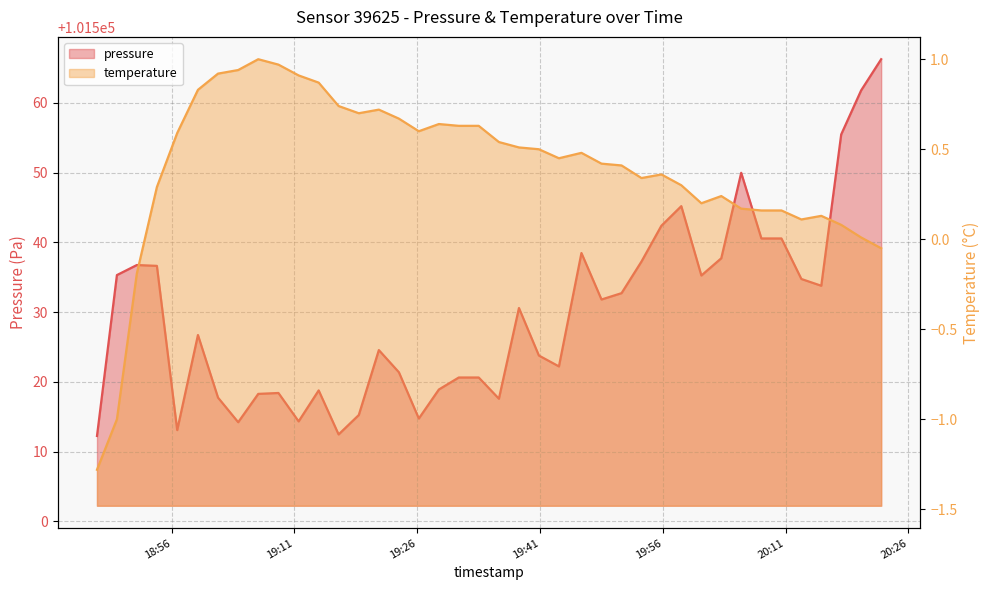

List the labels in order of temperature value, smallest first.

2023-01-28T18:46:53, 2023-01-28T18:49:19, 2023-01-28T18:51:45, 2023-01-28T20:22:41, 2023-01-28T20:20:14, 2023-01-28T20:17:48, 2023-01-28T20:12:56, 2023-01-28T20:15:22, 2023-01-28T20:08:03, 2023-01-28T20:10:30, 2023-01-28T20:05:35, 2023-01-28T20:00:43, 2023-01-28T20:03:09, 2023-01-28T18:54:12, 2023-01-28T19:58:16, 2023-01-28T19:53:24, 2023-01-28T19:55:50, 2023-01-28T19:50:58, 2023-01-28T19:48:31, 2023-01-28T19:43:19, 2023-01-28T19:46:04, 2023-01-28T19:40:52, 2023-01-28T19:38:26, 2023-01-28T19:35:59, 2023-01-28T18:56:41, 2023-01-28T19:26:12, 2023-01-28T19:31:05, 2023-01-28T19:33:31, 2023-01-28T19:28:39, 2023-01-28T19:23:46, 2023-01-28T19:18:52, 2023-01-28T19:21:19, 2023-01-28T19:16:24, 2023-01-28T18:59:13, 2023-01-28T19:13:58, 2023-01-28T19:11:31, 2023-01-28T19:01:40, 2023-01-28T19:04:08, 2023-01-28T19:09:03, 2023-01-28T19:06:35